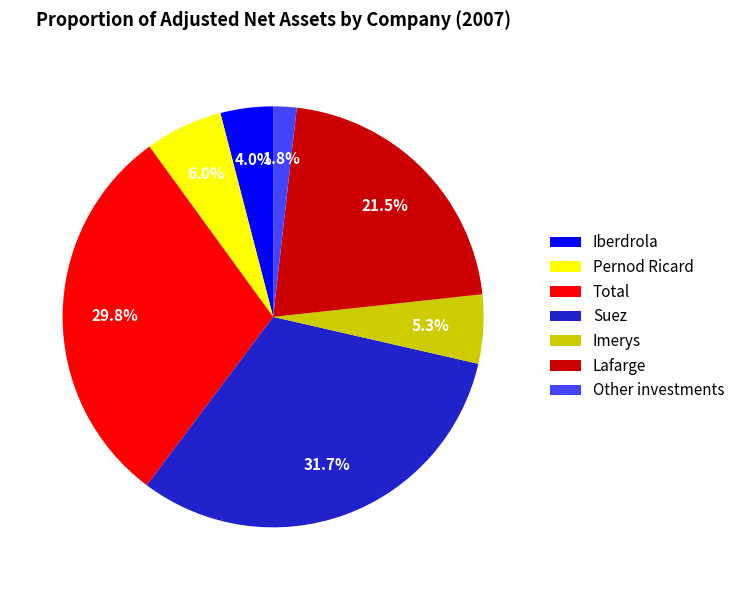

True or false: Pernod Ricard accounts for 6% of the total.

True